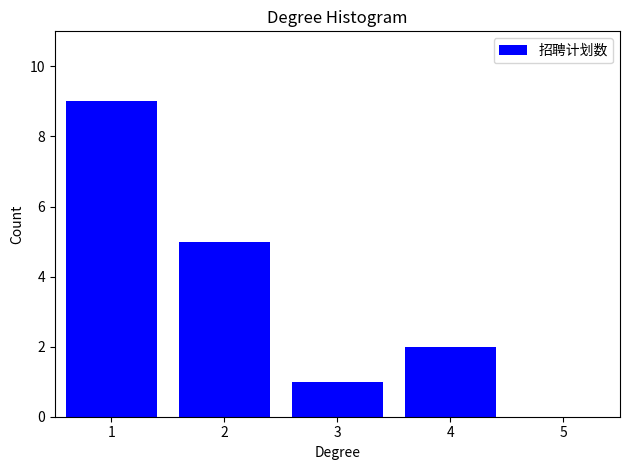

Reading left to right, list all the values displayed in this chart.

9	5	1	2